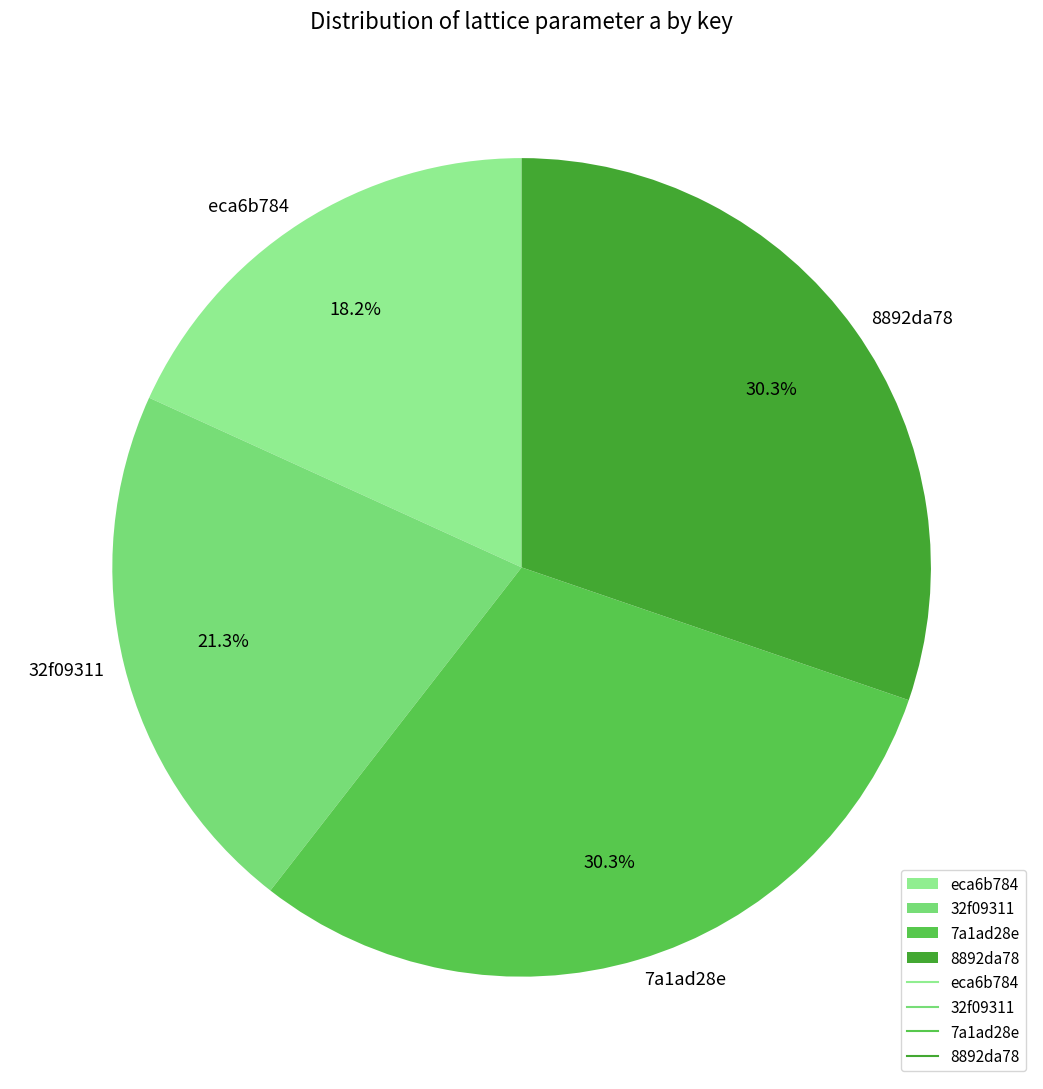

What is the total percentage of eca6b784 and 7a1ad28e?

48.5%